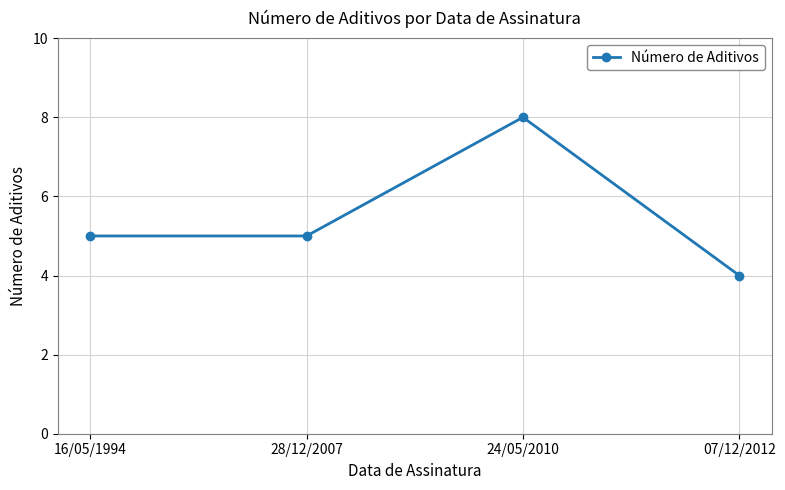

What is the difference between the maximum and minimum values?

4